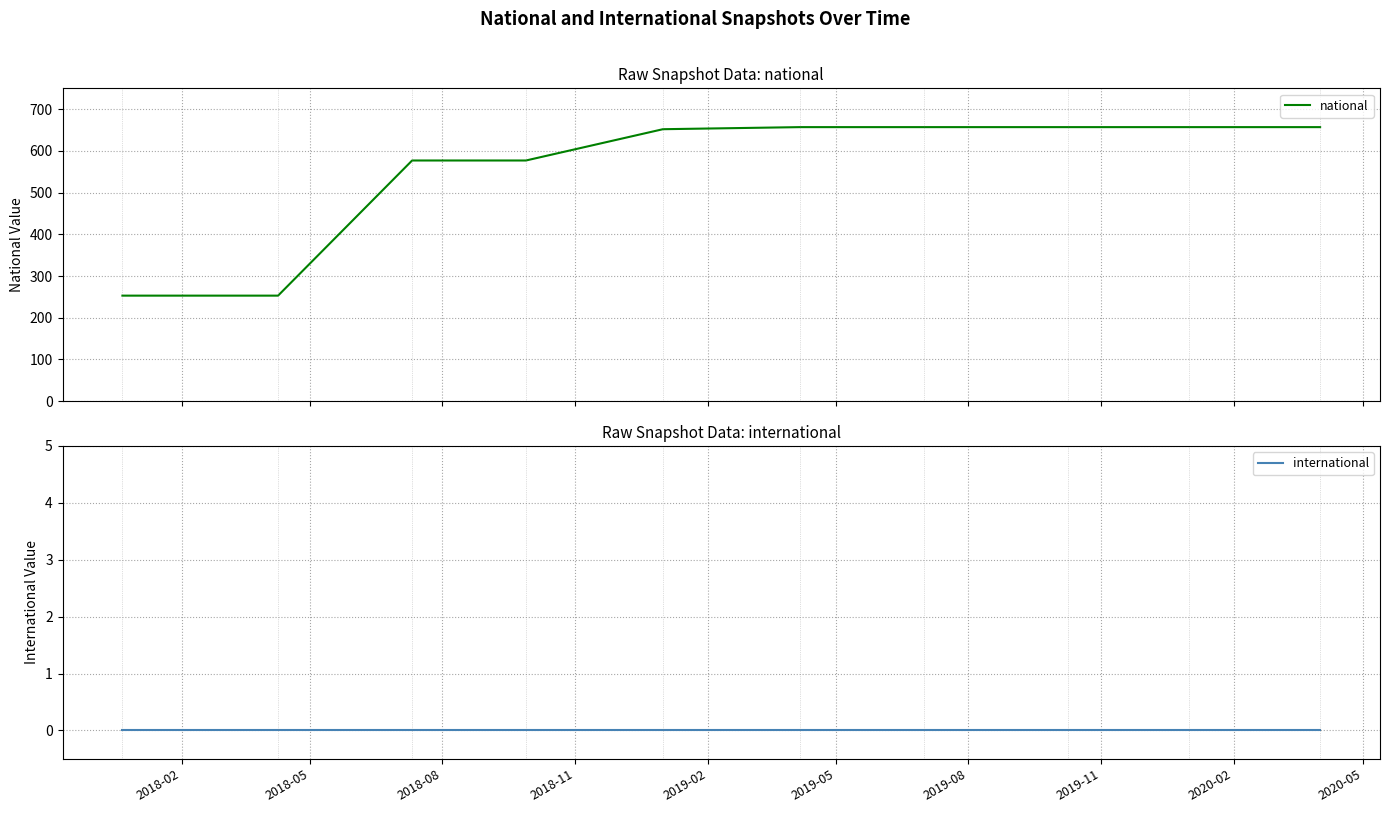

What are all the series names shown in the legend?

national, international